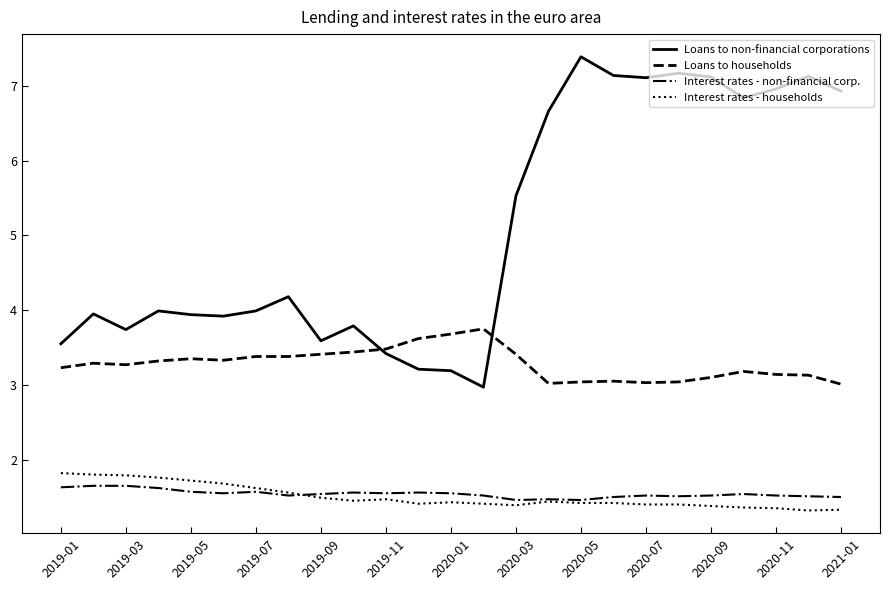

Which series has the widest spread of values?

Loans to non-financial corporations